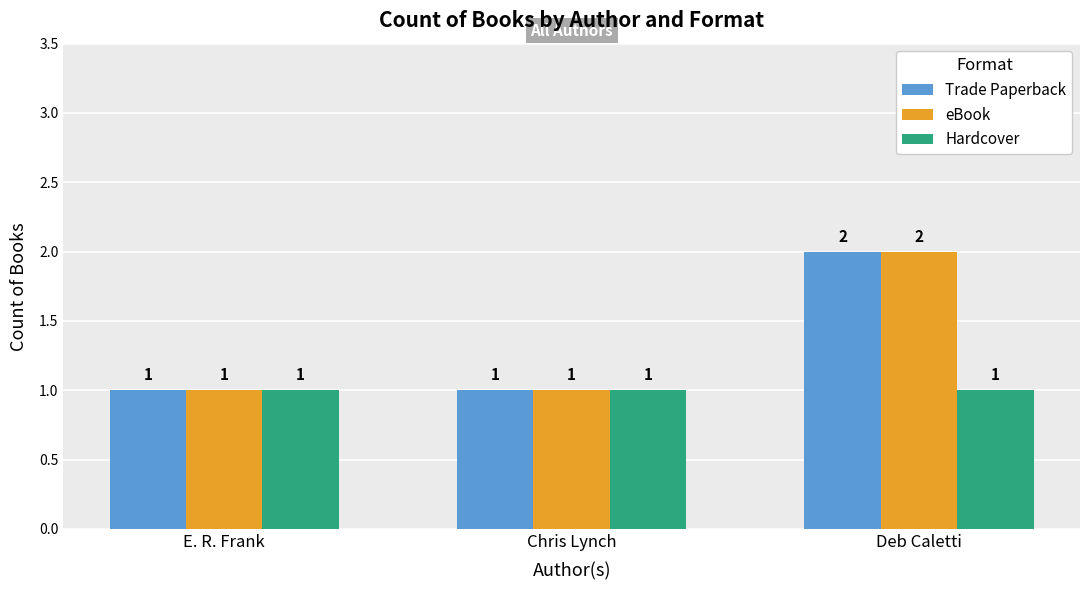

How many categories are shown in the chart?

3